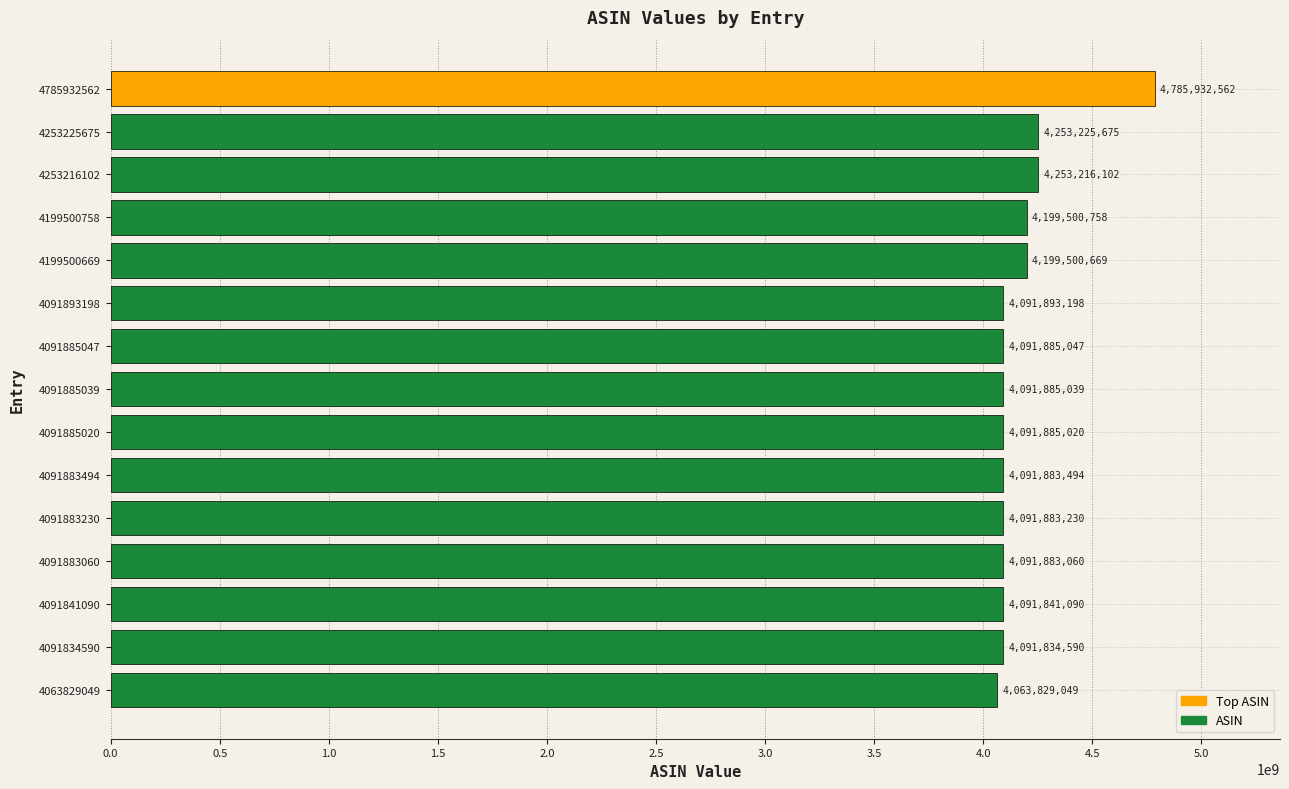

How many data points does each series have?

15